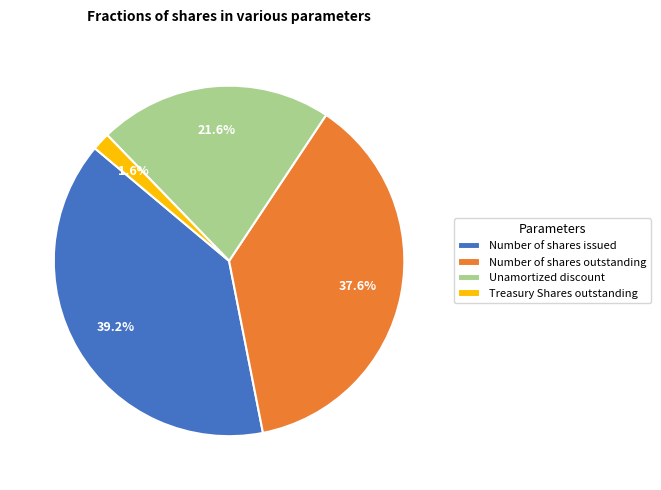

What is the largest slice in the pie chart?

Number of shares issued